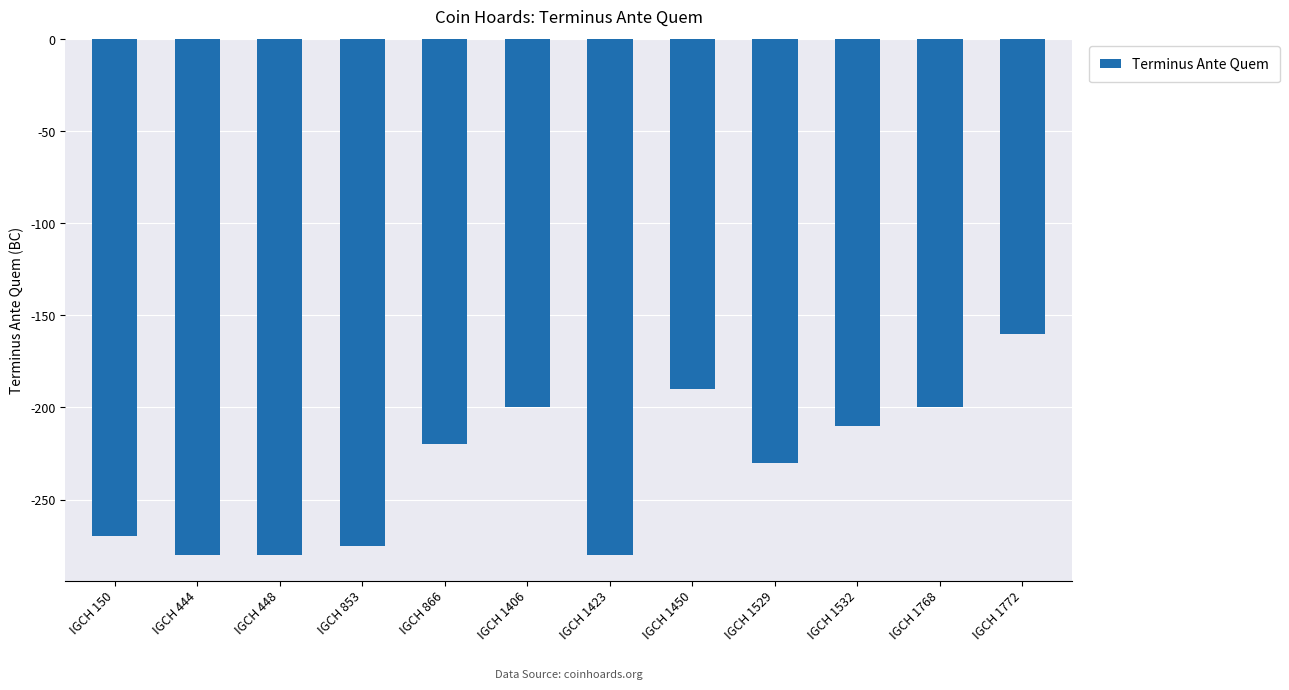

What is the average value?

-233